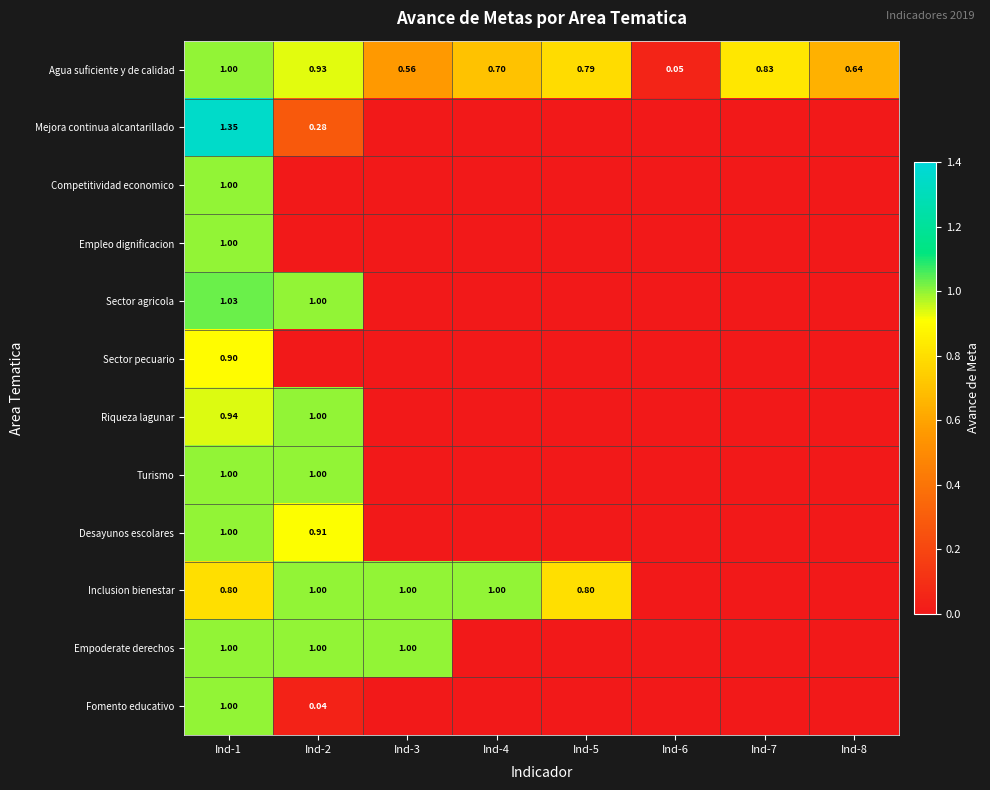

Is the value of Agua suficiente y de calidad at Ind-1 greater than the value of Fomento educativo at Ind-2?

Yes